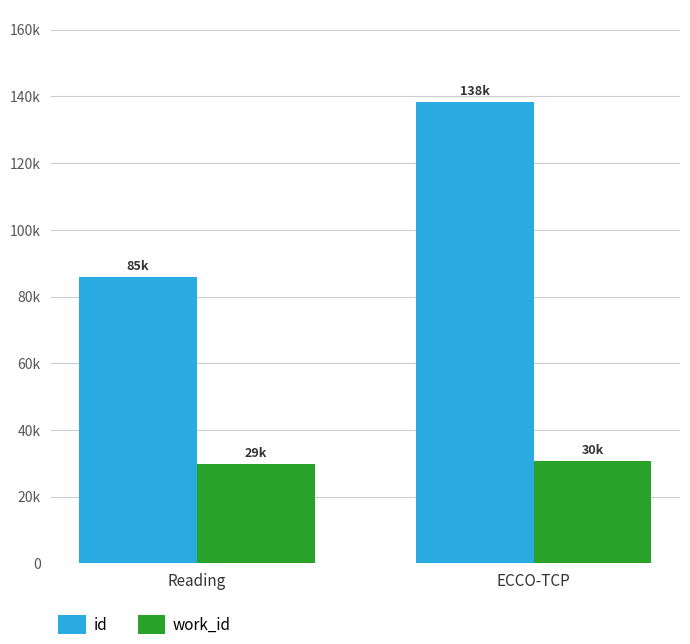

Between ECCO-TCP and Reading, which is larger?

ECCO-TCP